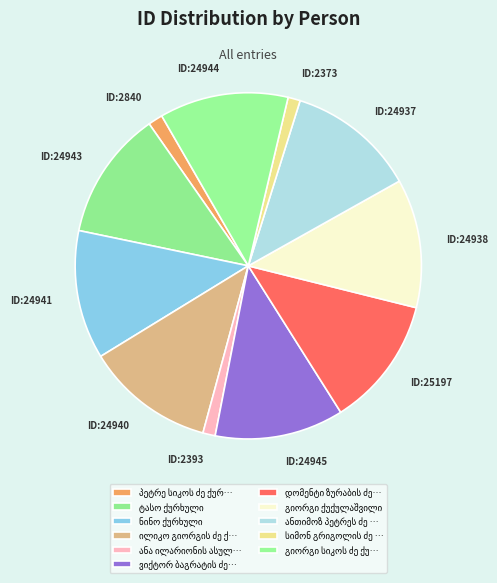

How many slices are in this pie chart?

11